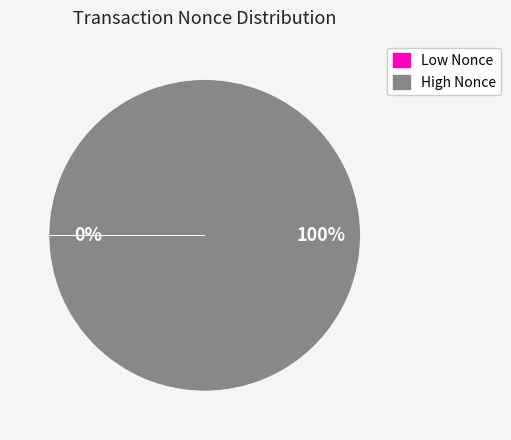

Is there a majority slice in this chart?

Yes